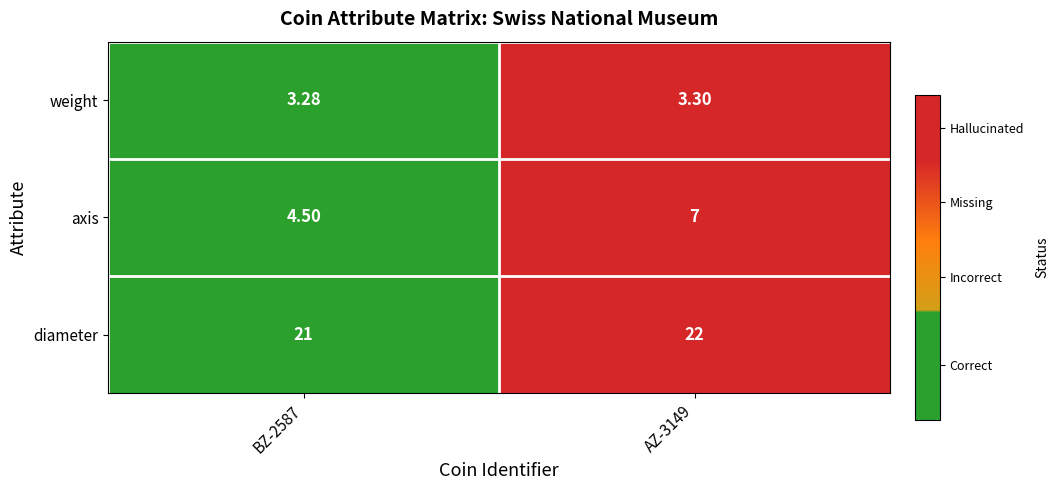

How many data points does each series have?

2